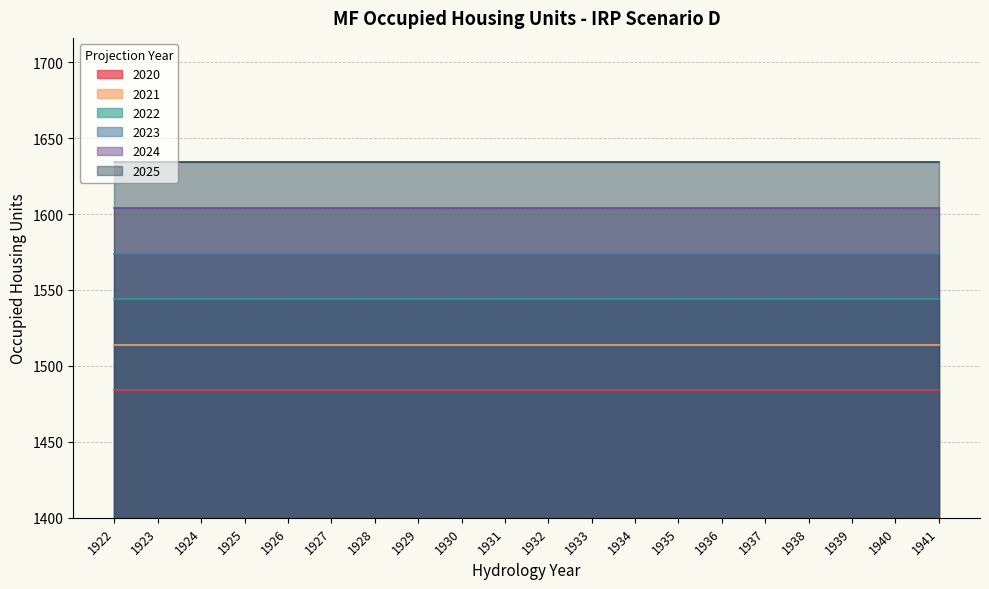

True or false: 2020 and 2024 cross at least once.

False